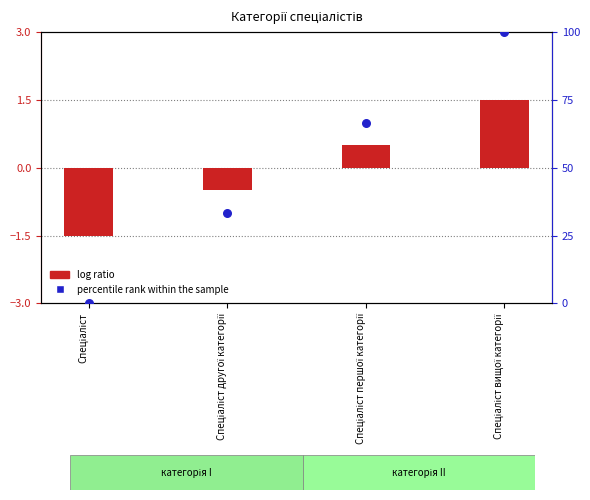

Which series reaches the minimum Y coordinate?

log ratio